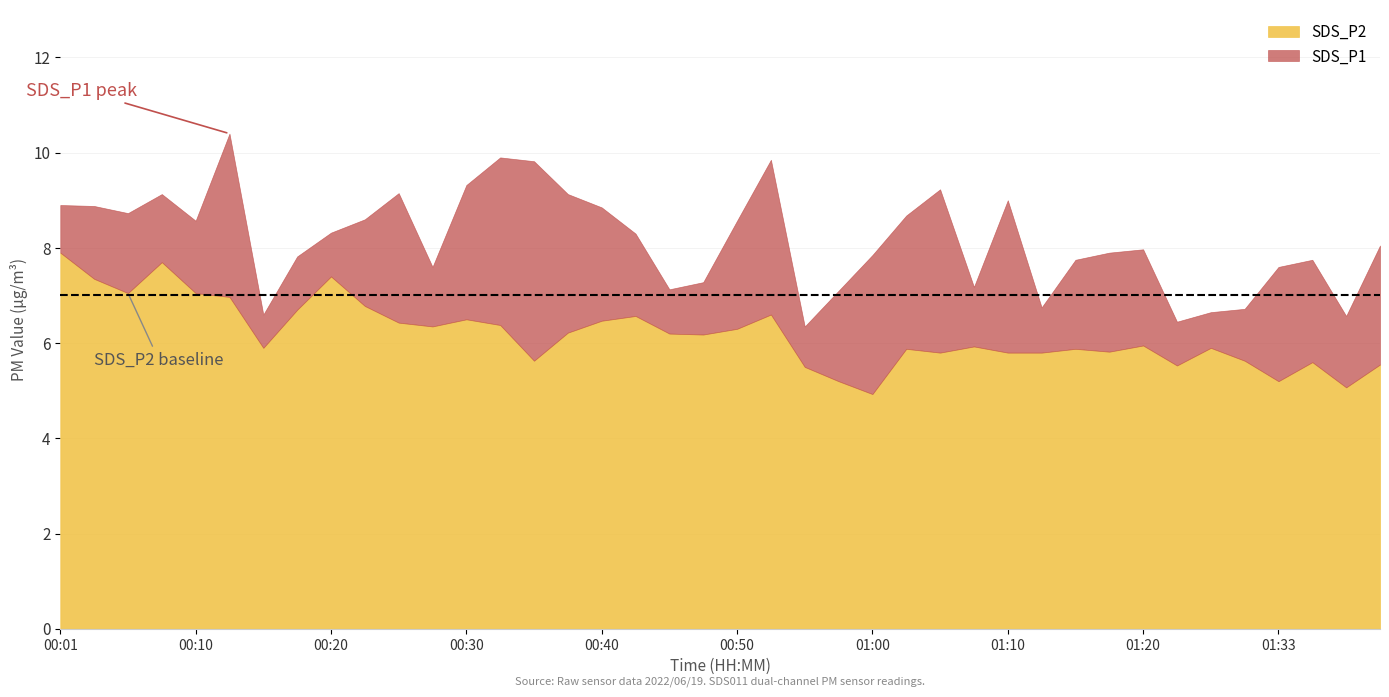

What is the value of the SDS_P2 point at the 28th from the left?

5.9